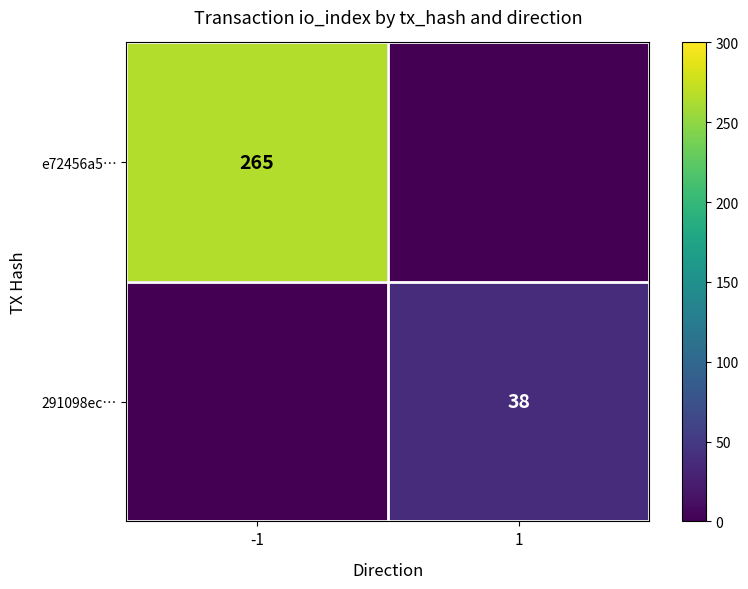

How many series are shown in this chart?

2